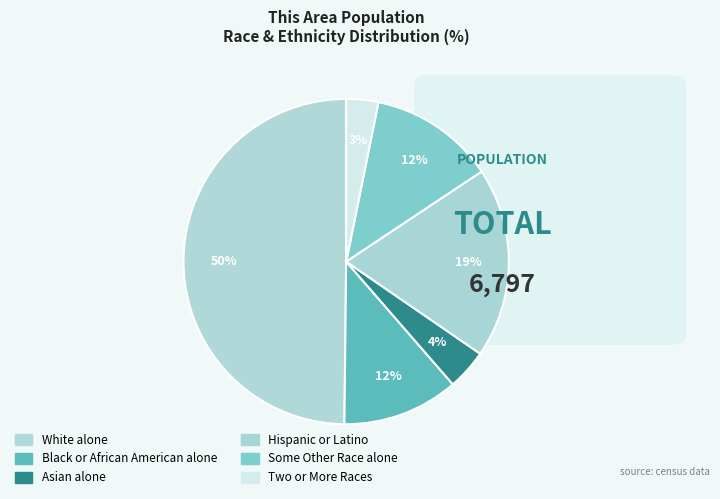

Combined, what portion of the pie is Asian alone and Black or African American alone?

15.6%